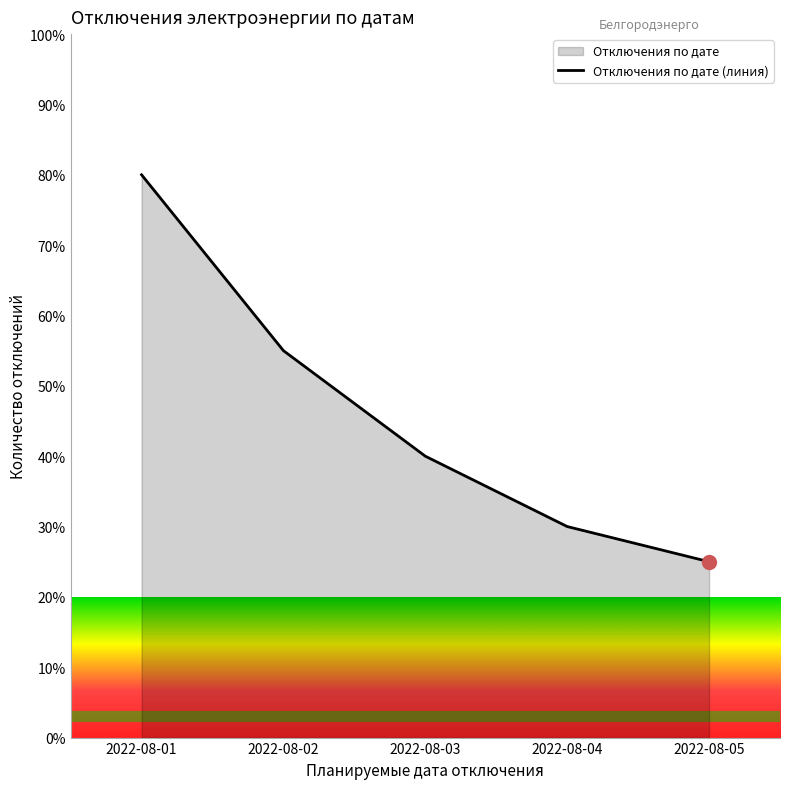

Which has a higher value, 2022-08-02 or 2022-08-03?

2022-08-02